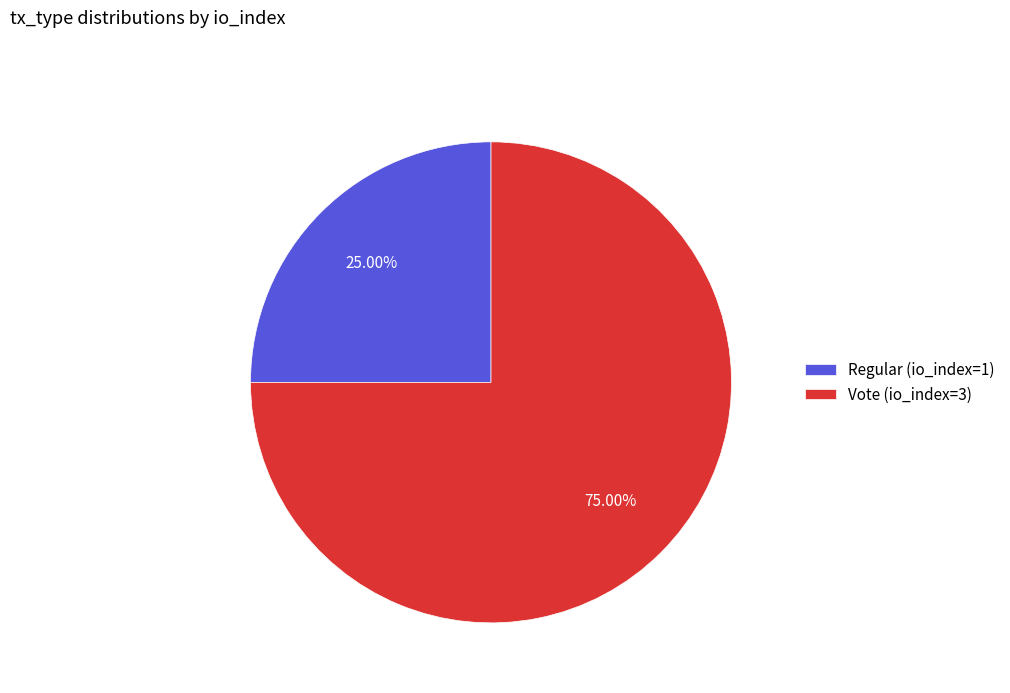

What is the ratio of the value at Vote (io_index=3) to the value at Regular (io_index=1)?

3.0